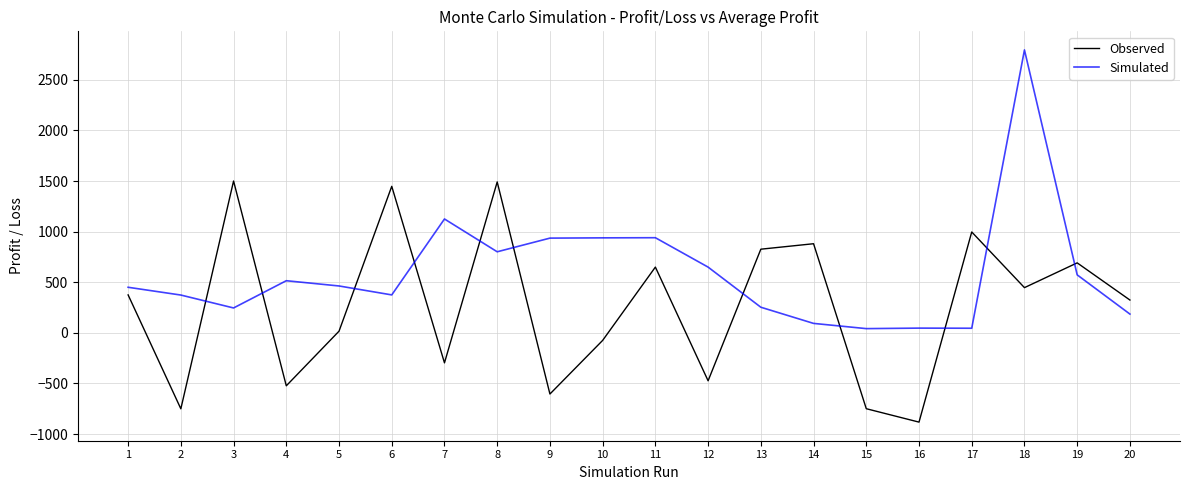

True or false: Observed has more than 1 points higher than both neighbors.

True